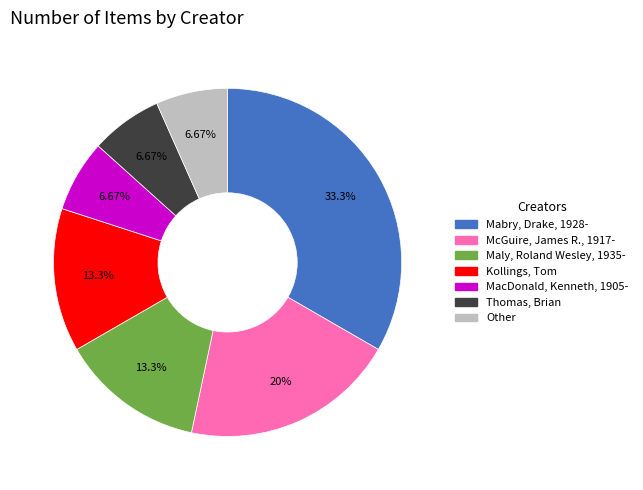

To the nearest percent, what percentage of the pie is Thomas, Brian?

7%